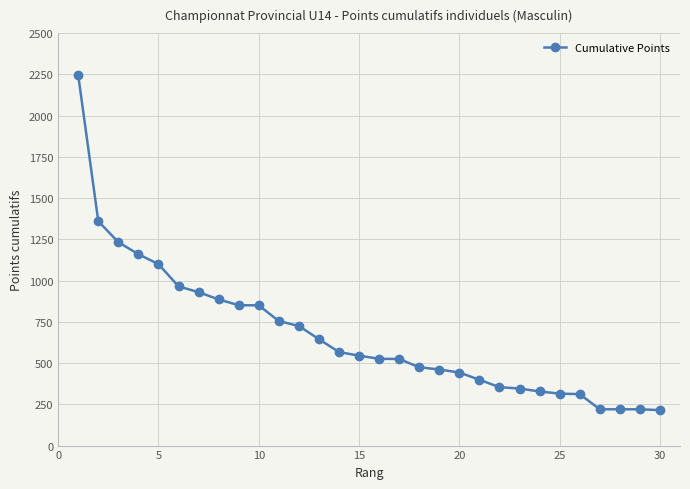

What is the average value?

673